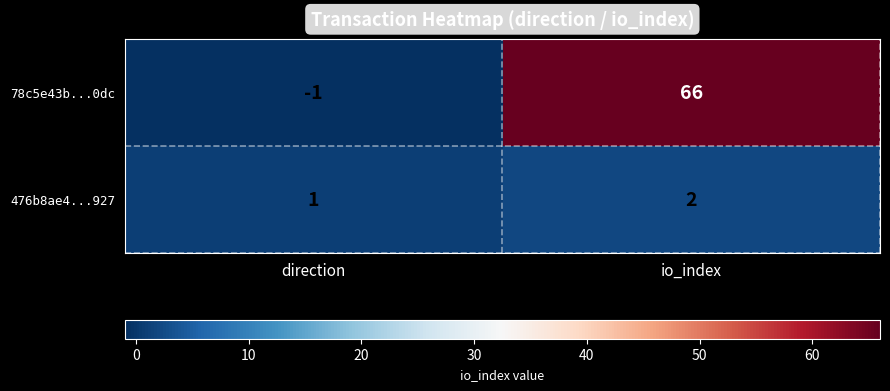

True or false: 78c5e43b...0dc has a value of 66 at io_index.

True